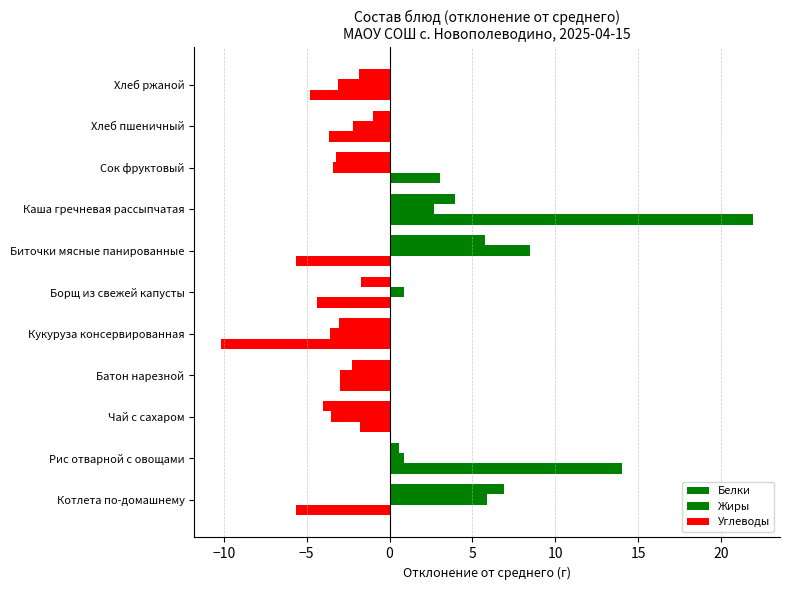

Count the number of data series in this chart.

3